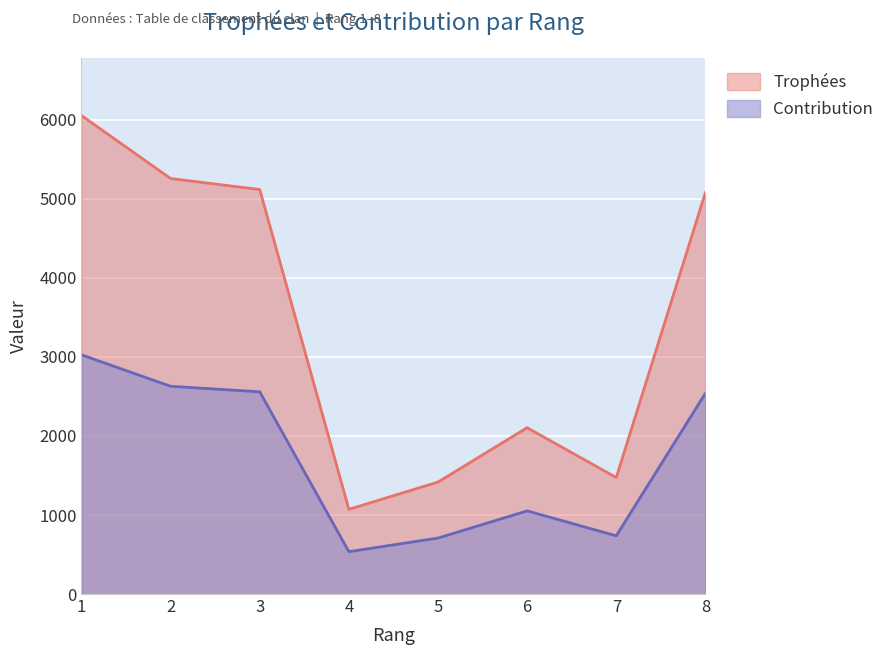

True or false: Trophées and Contribution intersect in this chart.

False